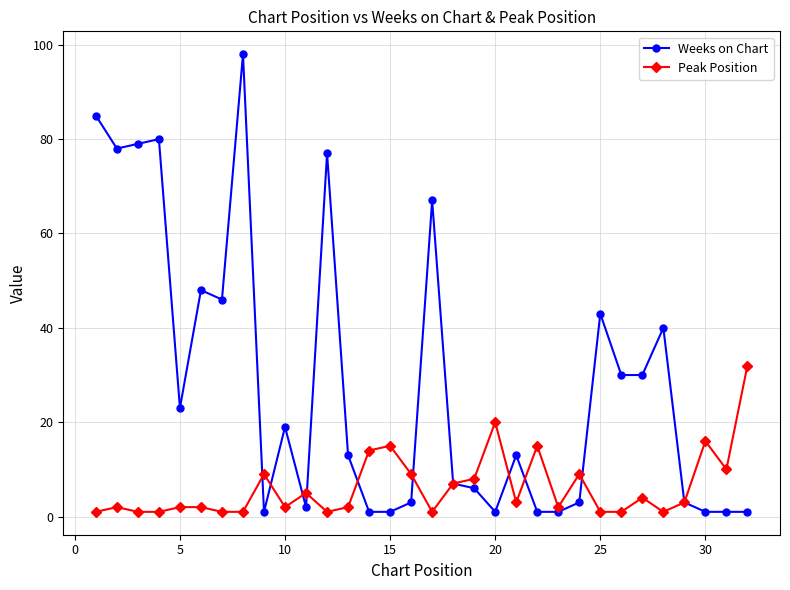

Rank the series by their maximum value, from highest to lowest.

Weeks on Chart, Peak Position